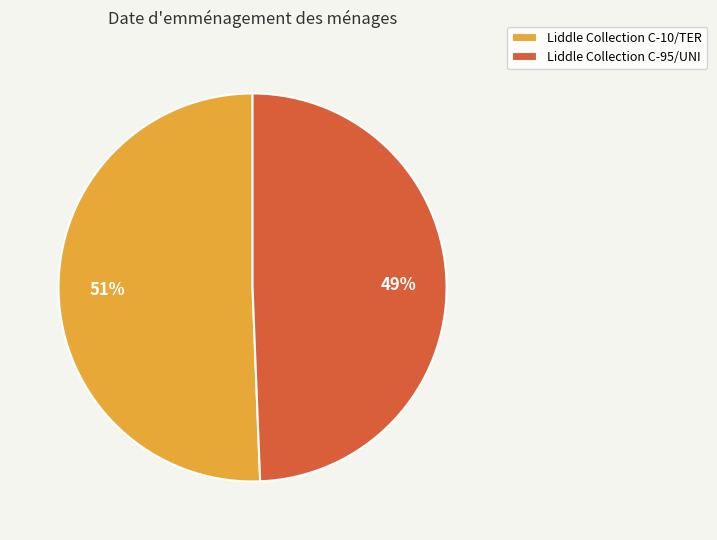

What is the ratio of the value at Liddle Collection C-95/UNI to the value at Liddle Collection C-10/TER?

1.0